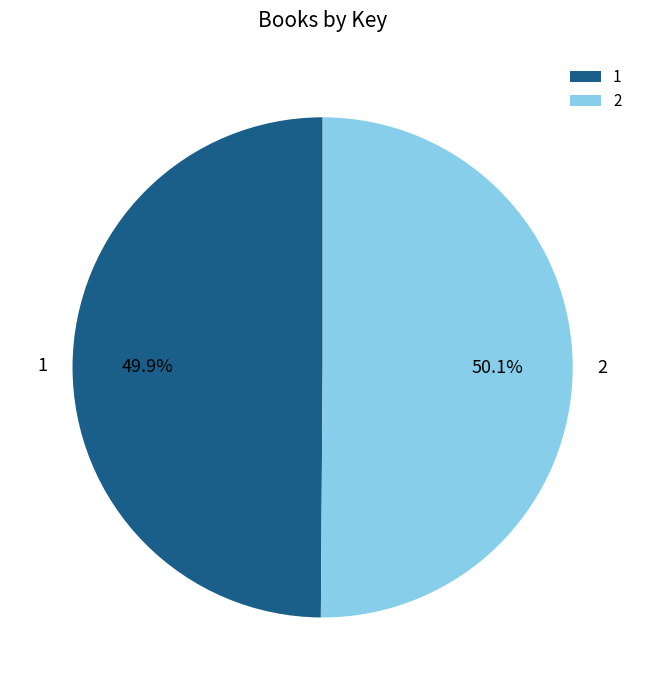

Is the sum of 2 and 1 greater than half?

Yes